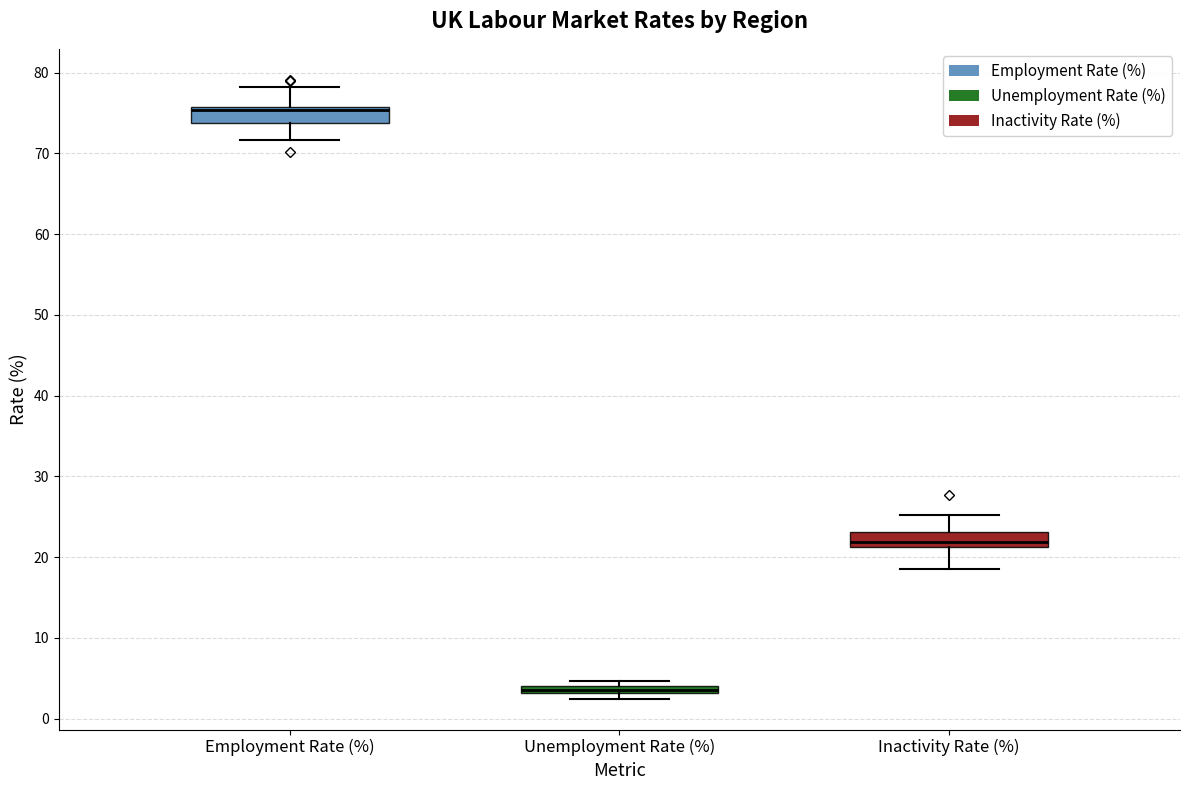

Which box has the highest median line?

Employment Rate (%)